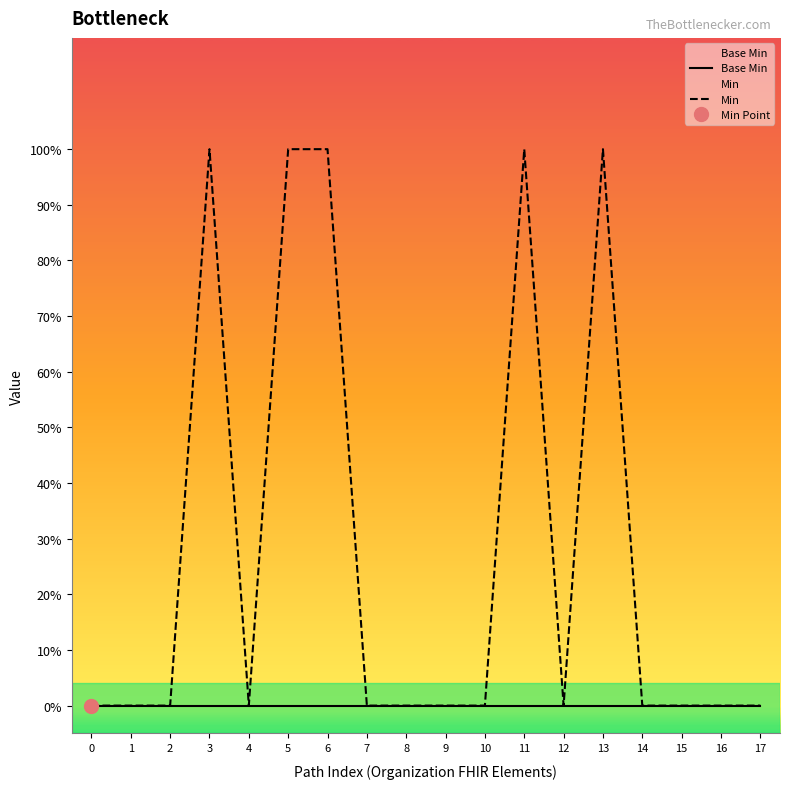

Rank the series by their average value, from highest to lowest.

Min, Base Min